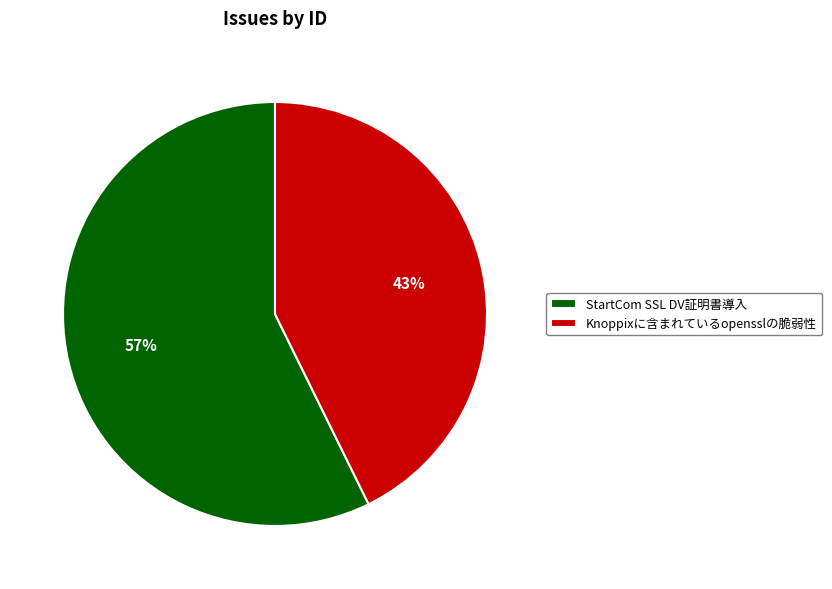

Combined, do Knoppixに含まれているopensslの脆弱性 and StartCom SSL DV証明書導入 account for over 50%?

Yes